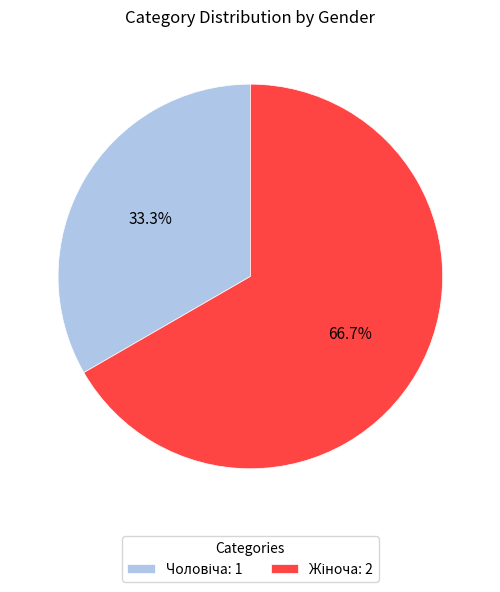

Does any single category account for the majority?

Yes